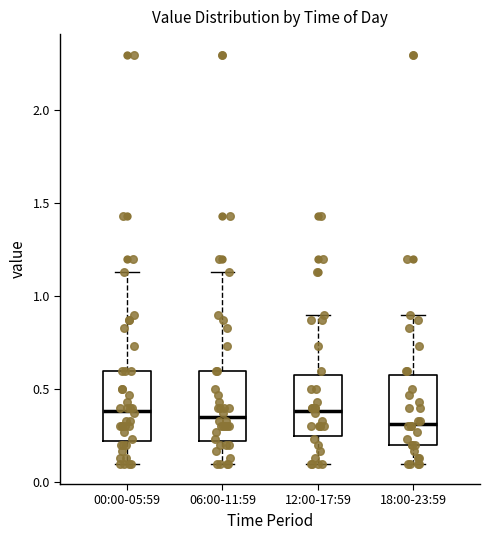

Reading left to right, read every box against the y-axis: the position of its median line, the range the box covers, and the ends of its whiskers. The values are not printed on the chart, so give them approximately, as read against the axis.

00:00-05:59: median 0.40, box 0.20 to 0.60, whiskers 0.10 to 1.15
06:00-11:59: median 0.35, box 0.20 to 0.60, whiskers 0.10 to 1.15
12:00-17:59: median 0.40, box 0.25 to 0.60, whiskers 0.10 to 0.90
18:00-23:59: median 0.30, box 0.20 to 0.60, whiskers 0.10 to 0.90